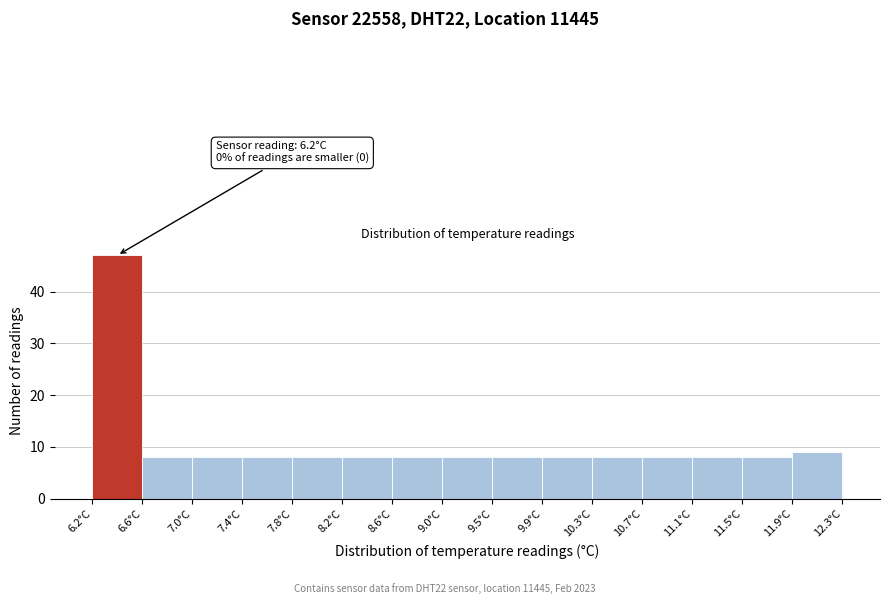

Which range on the x-axis has the tallest bar?

6.20 to 6.60